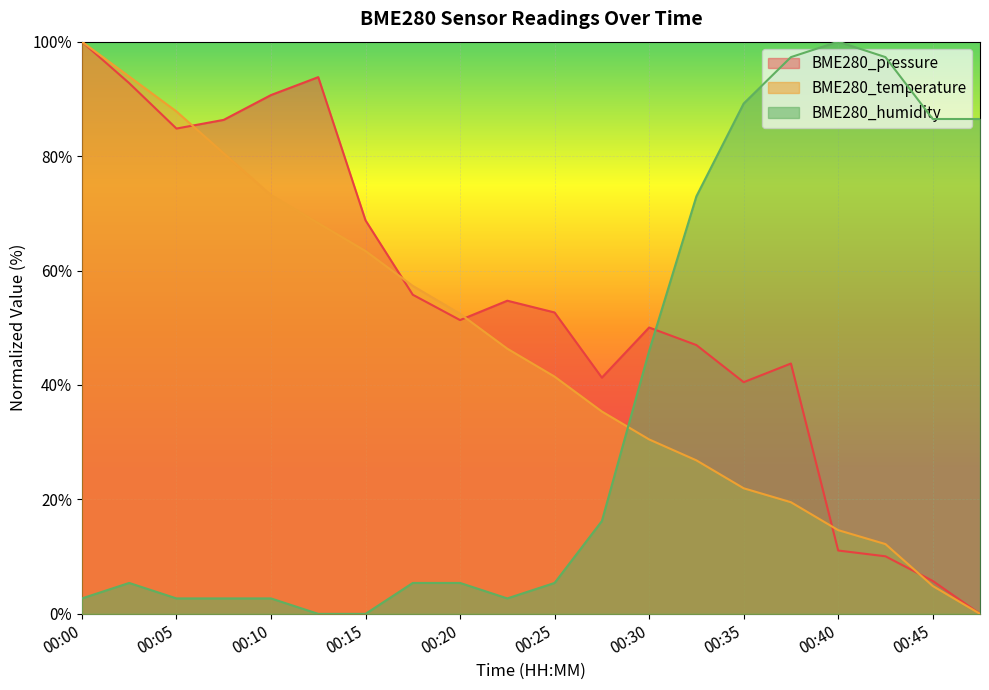

Is the value of BME280_temperature at 00:05 greater than the value of BME280_pressure at 00:40?

Yes